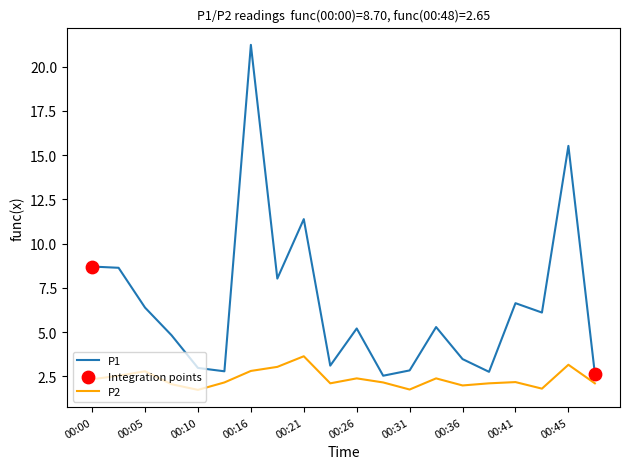

What is the smallest value displayed?

1.7